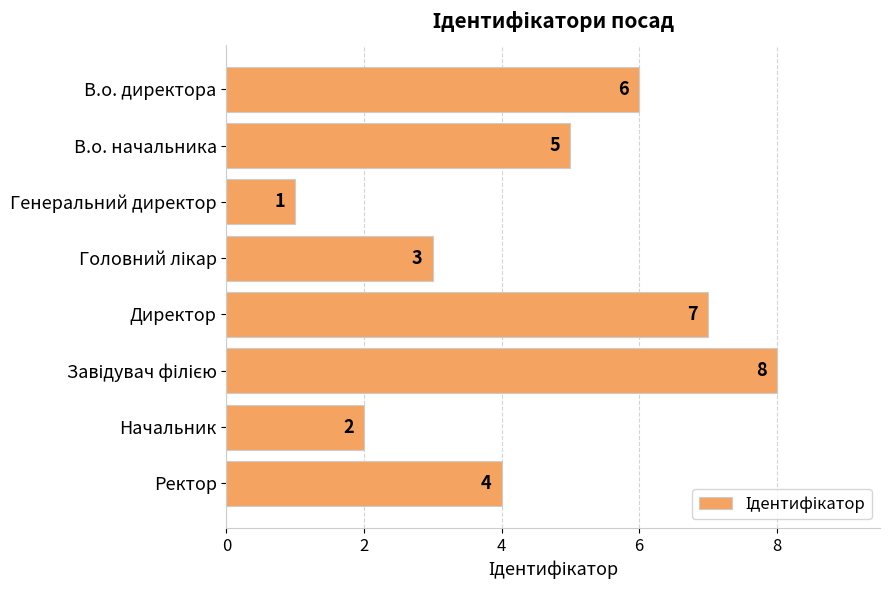

Reading top to bottom, transcribe all the data shown in this chart.

6	5	1	3	7	8	2	4